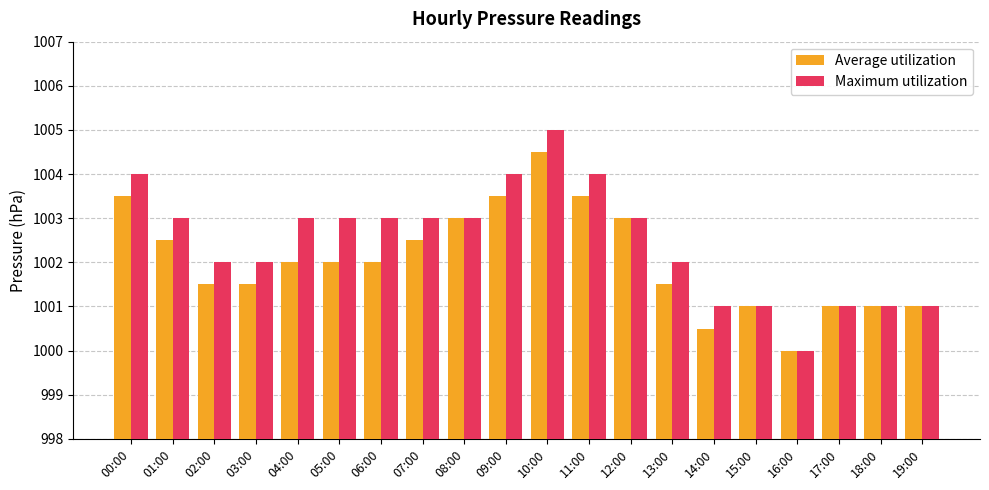

Which series has the widest spread of values?

Maximum utilization